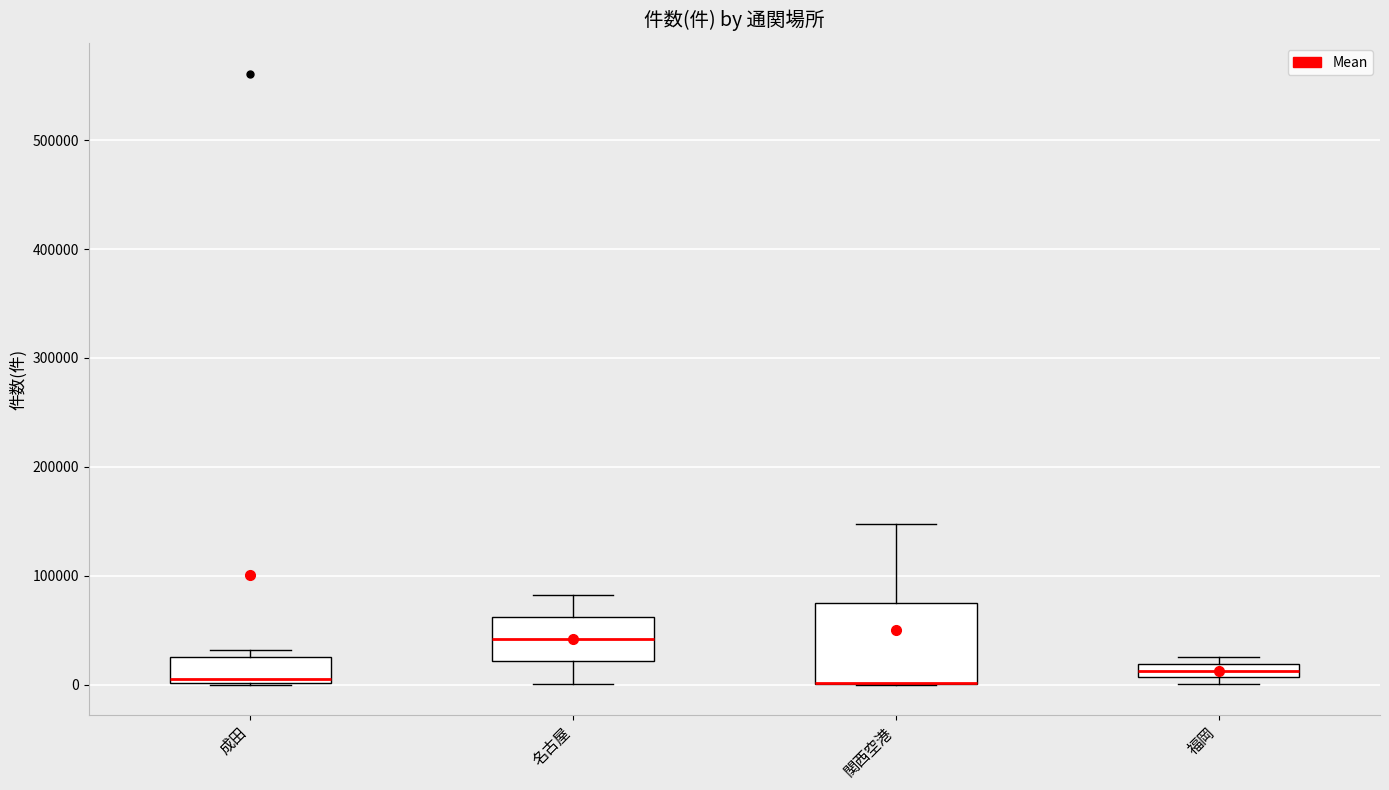

Where is the lower edge of the box for 成田 on the y-axis? The values are not printed on the chart, so give them approximately, as read against the axis.

0